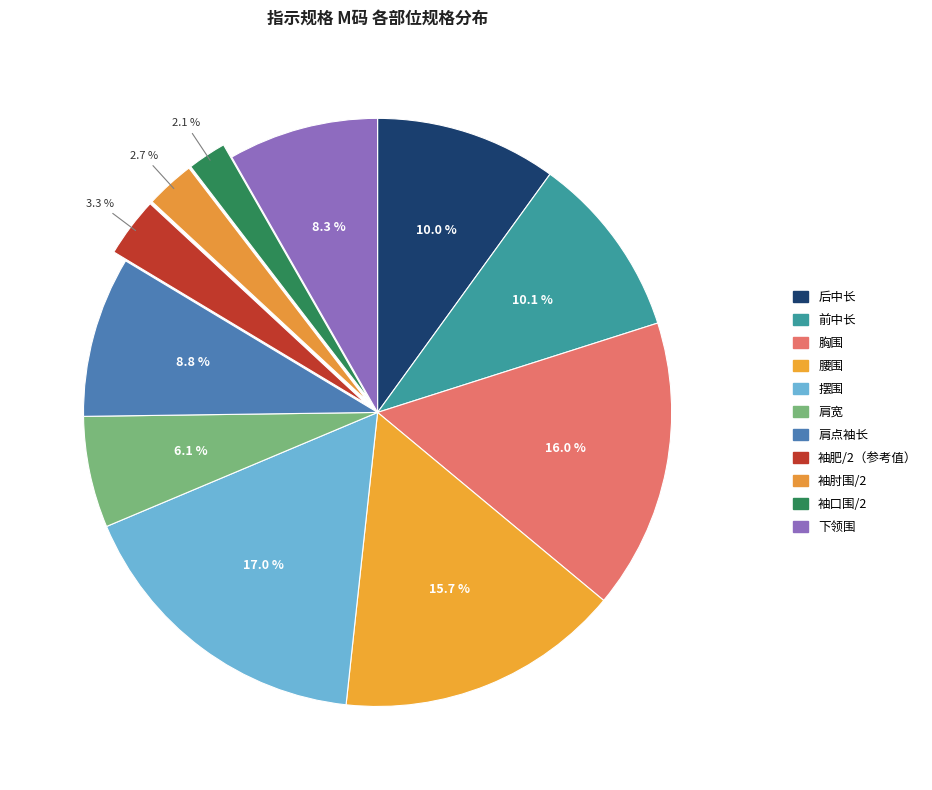

How many segments does this pie chart have?

11